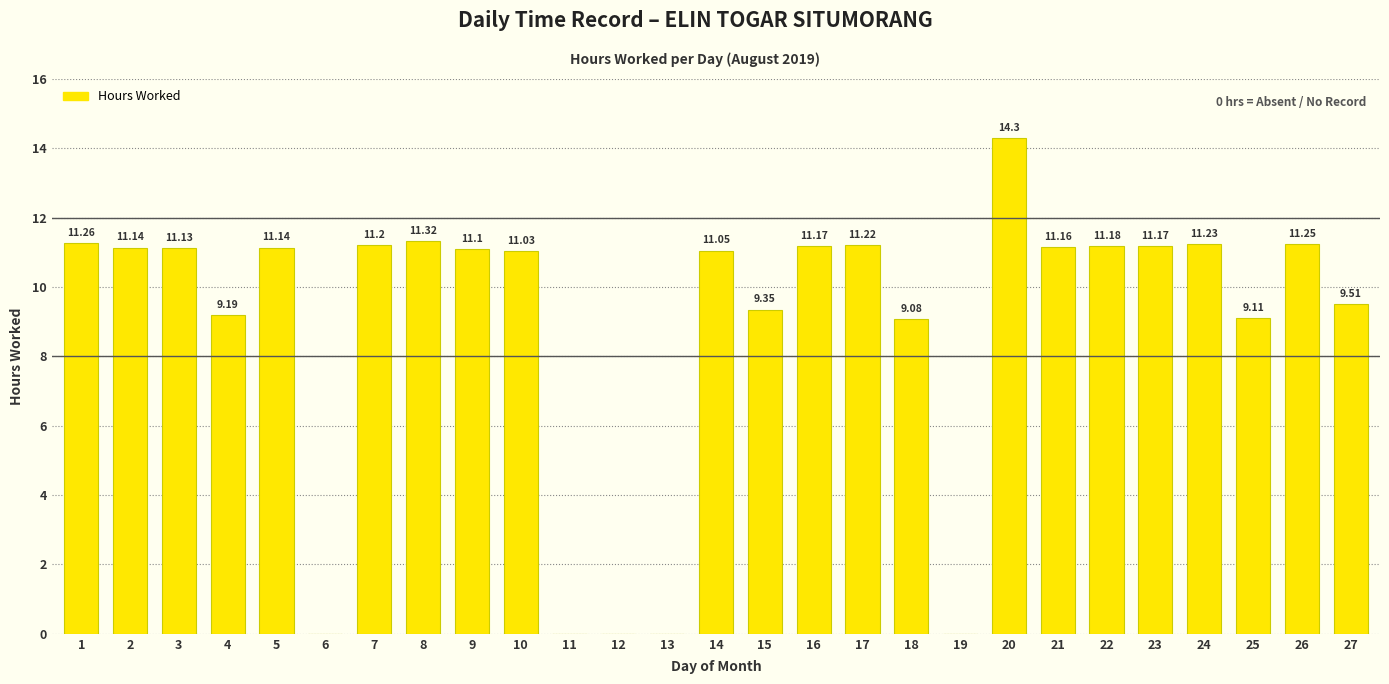

What is the sum of the values at 20 and 5?

25.4